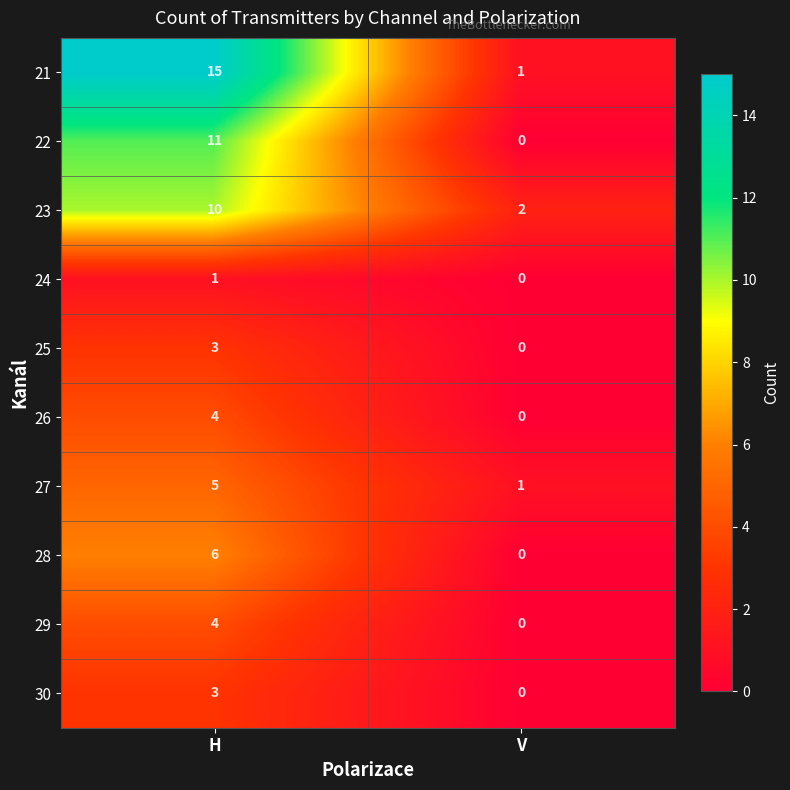

Is the value of 28 at H greater than the value of 22 at V?

Yes